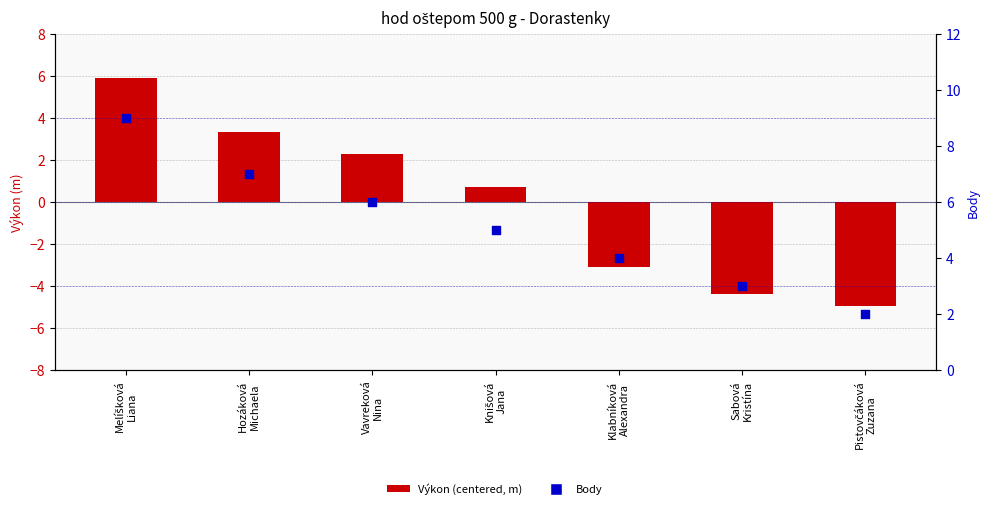

At how many categories does at least one series exceed 0?

7